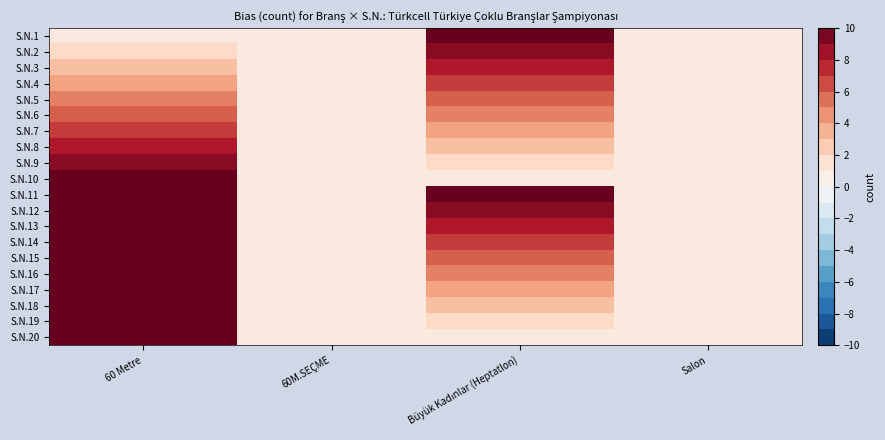

Reading right to left, transcribe all the data shown in this chart.

S.N.1: Salon=1	Büyük Kadınlar (Heptatlon)=10	60M.SEÇME=1	60 Metre=1
S.N.2: Salon=1	Büyük Kadınlar (Heptatlon)=9	60M.SEÇME=1	60 Metre=2
S.N.3: Salon=1	Büyük Kadınlar (Heptatlon)=8	60M.SEÇME=1	60 Metre=3
S.N.4: Salon=1	Büyük Kadınlar (Heptatlon)=7	60M.SEÇME=1	60 Metre=4
S.N.5: Salon=1	Büyük Kadınlar (Heptatlon)=6	60M.SEÇME=1	60 Metre=5
S.N.6: Salon=1	Büyük Kadınlar (Heptatlon)=5	60M.SEÇME=1	60 Metre=6
S.N.7: Salon=1	Büyük Kadınlar (Heptatlon)=4	60M.SEÇME=1	60 Metre=7
S.N.8: Salon=1	Büyük Kadınlar (Heptatlon)=3	60M.SEÇME=1	60 Metre=8
S.N.9: Salon=1	Büyük Kadınlar (Heptatlon)=2	60M.SEÇME=1	60 Metre=9
S.N.10: Salon=1	Büyük Kadınlar (Heptatlon)=1	60M.SEÇME=1	60 Metre=10
S.N.11: Salon=1	Büyük Kadınlar (Heptatlon)=10	60M.SEÇME=1	60 Metre=11
S.N.12: Salon=1	Büyük Kadınlar (Heptatlon)=9	60M.SEÇME=1	60 Metre=12
S.N.13: Salon=1	Büyük Kadınlar (Heptatlon)=8	60M.SEÇME=1	60 Metre=13
S.N.14: Salon=1	Büyük Kadınlar (Heptatlon)=7	60M.SEÇME=1	60 Metre=14
S.N.15: Salon=1	Büyük Kadınlar (Heptatlon)=6	60M.SEÇME=1	60 Metre=15
S.N.16: Salon=1	Büyük Kadınlar (Heptatlon)=5	60M.SEÇME=1	60 Metre=16
S.N.17: Salon=1	Büyük Kadınlar (Heptatlon)=4	60M.SEÇME=1	60 Metre=17
S.N.18: Salon=1	Büyük Kadınlar (Heptatlon)=3	60M.SEÇME=1	60 Metre=18
S.N.19: Salon=1	Büyük Kadınlar (Heptatlon)=2	60M.SEÇME=1	60 Metre=19
S.N.20: Salon=1	Büyük Kadınlar (Heptatlon)=1	60M.SEÇME=1	60 Metre=20